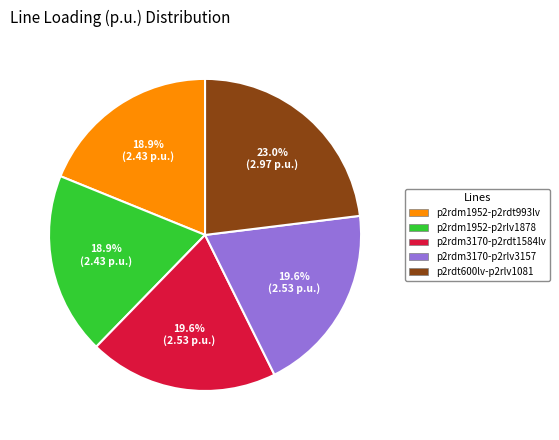

What is the largest slice in the pie chart?

p2rdt600lv-p2rlv1081